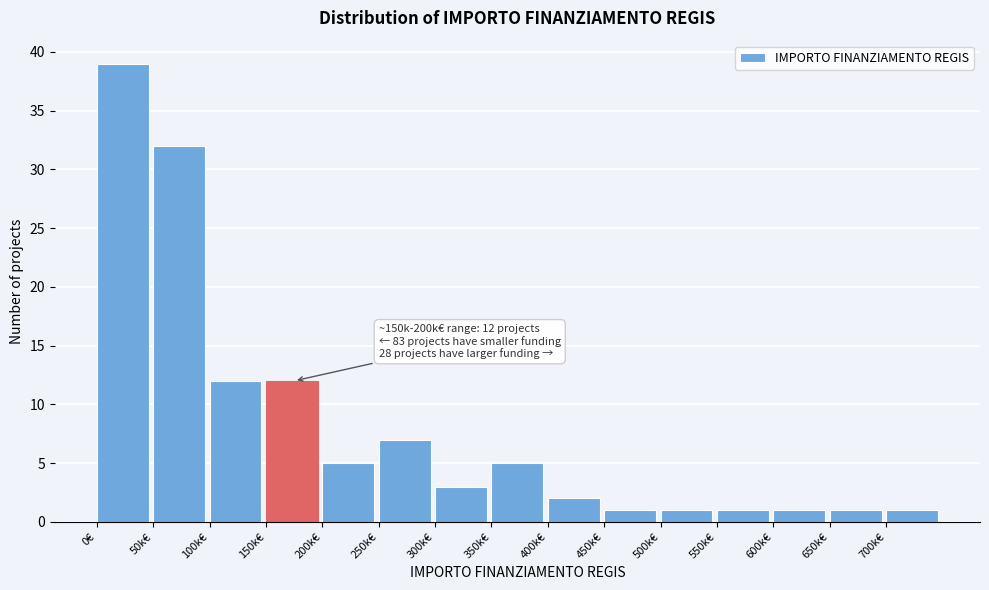

Reading left to right, extract all data points from this chart.

0€=39	50k€=32	100k€=12	150k€=12	200k€=5	250k€=7	300k€=3	350k€=5	400k€=2	450k€=1	500k€=1	550k€=1	600k€=1	650k€=1	700k€=1